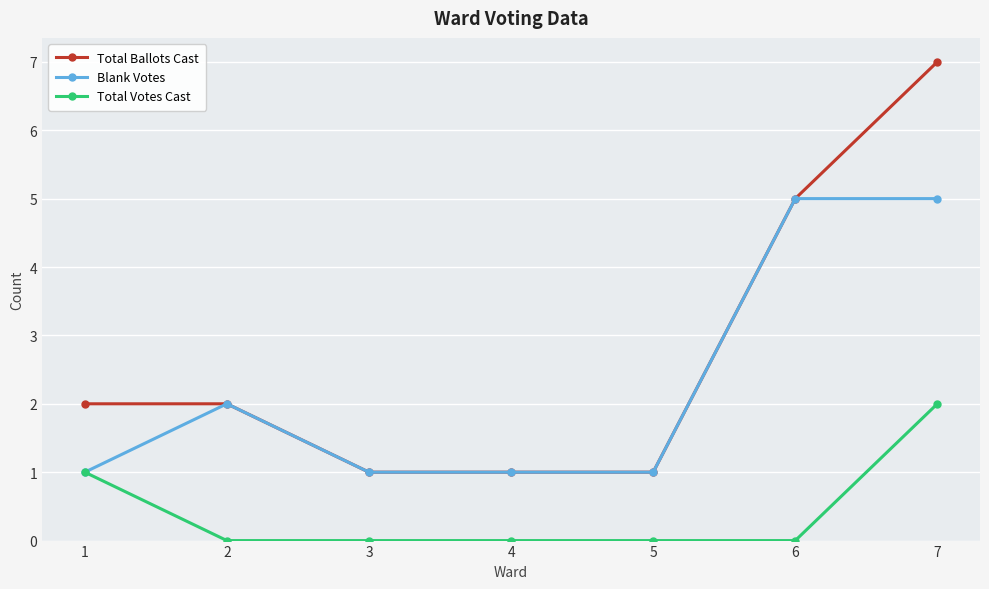

True or false: Total Ballots Cast and Total Votes Cast intersect in this chart.

False